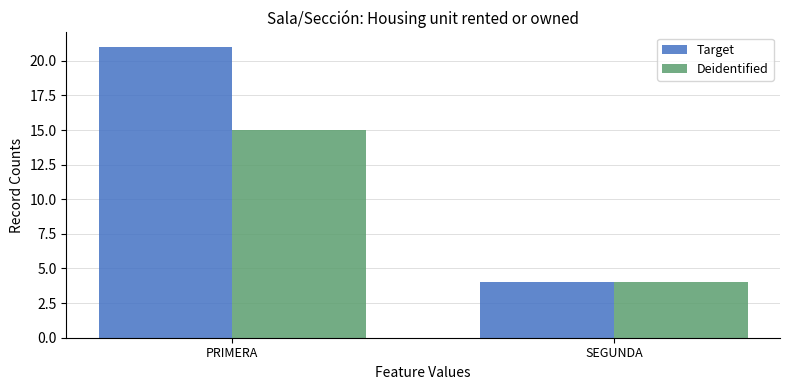

Rank the series at PRIMERA from highest to lowest value.

Target, Deidentified